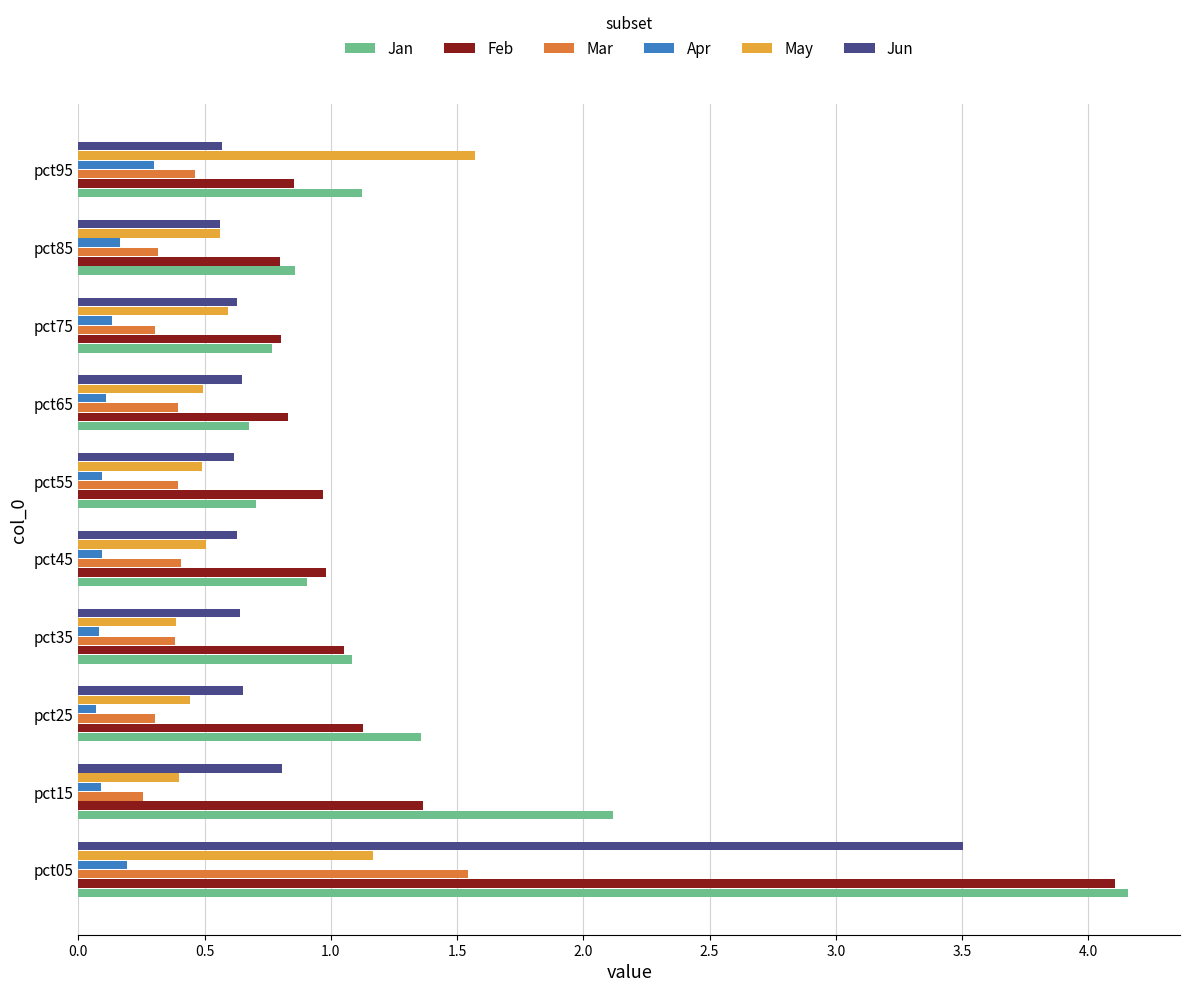

What is the average value of the Mar series?

0.5